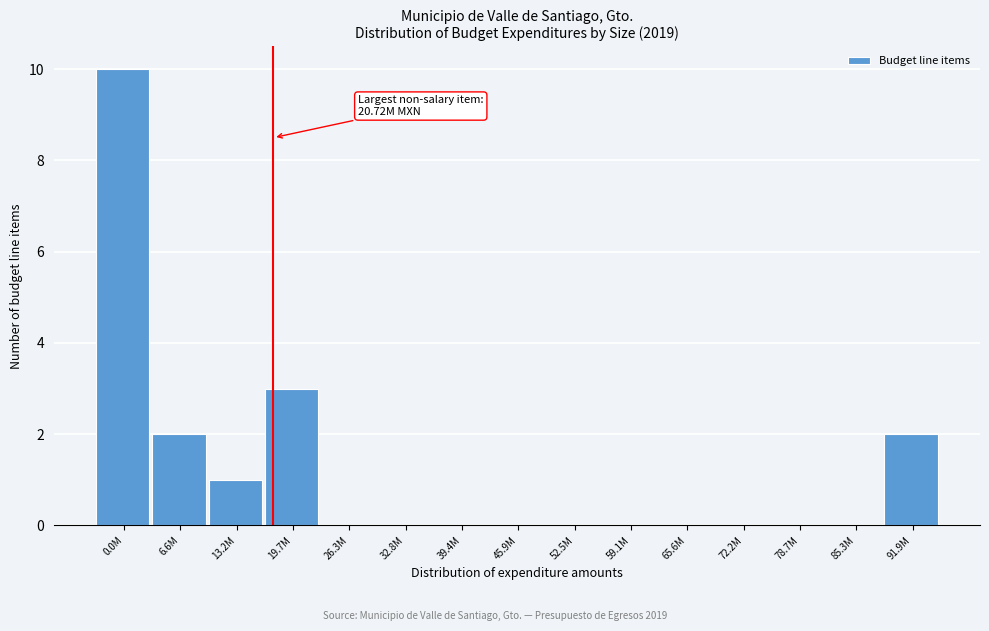

Reading left to right, list all the values displayed in this chart.

0.0M=10	6.6M=2	13.2M=1	19.7M=3	26.3M=0	32.8M=0	39.4M=0	45.9M=0	52.5M=0	59.1M=0	65.6M=0	72.2M=0	78.7M=0	85.3M=0	91.9M=2